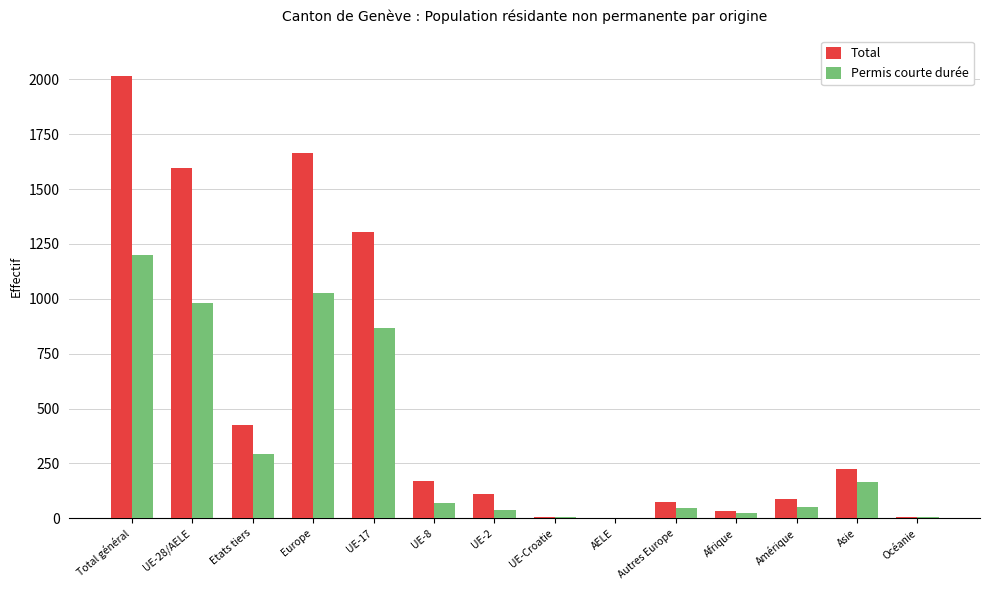

Which category has the highest value in the Permis courte durée series?

Total général